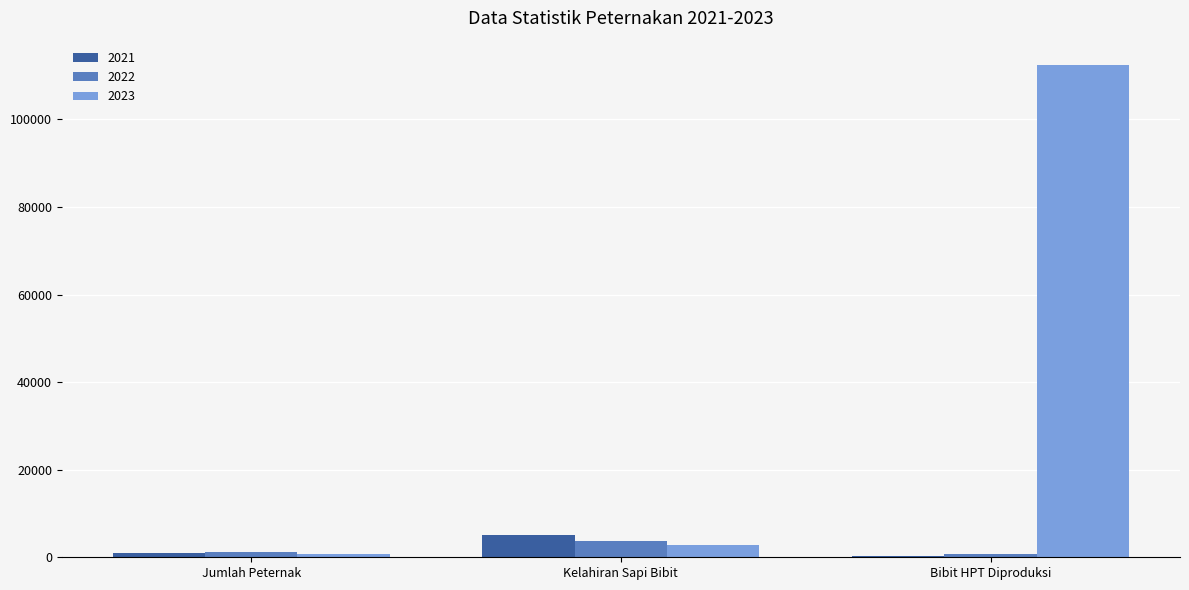

True or false: 2021 has a value of 4995 at Kelahiran Sapi Bibit.

True